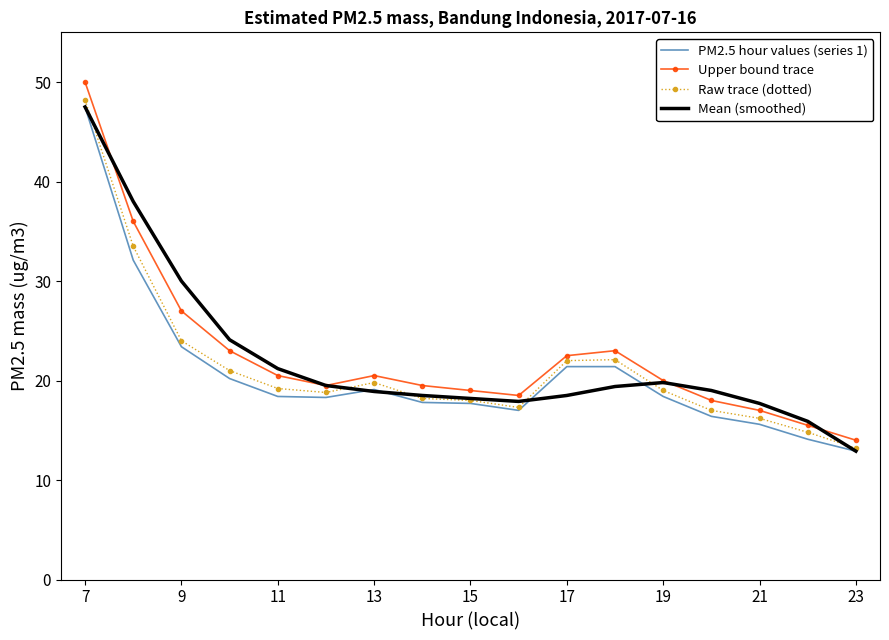

What is the minimum value shown in the chart?

12.9